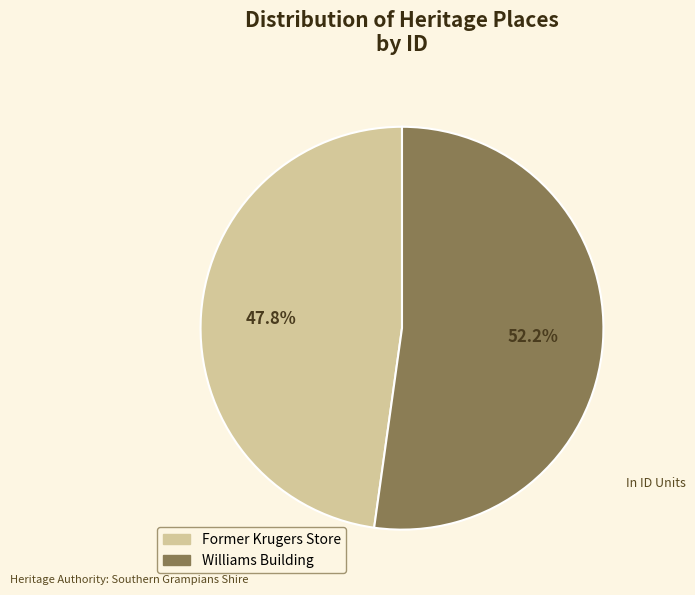

True or false: Former Krugers Store accounts for 48% of the total.

True